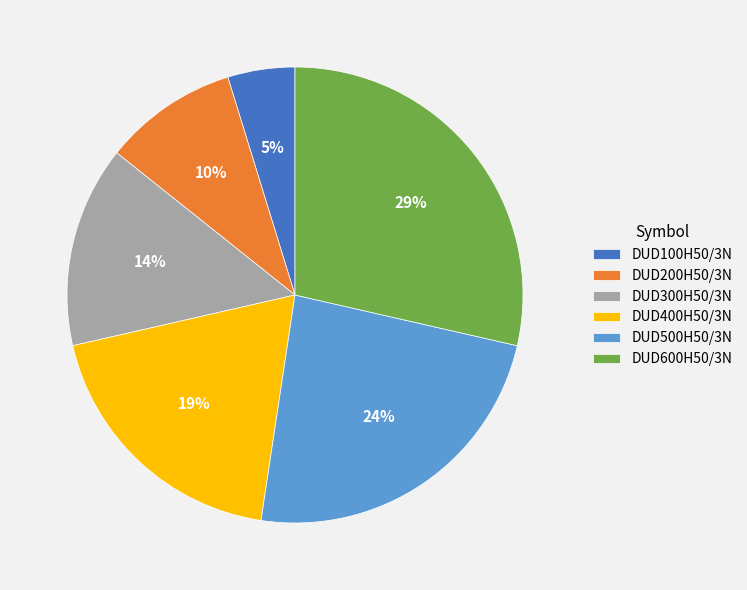

Which has a higher value, DUD600H50/3N or DUD500H50/3N?

DUD600H50/3N